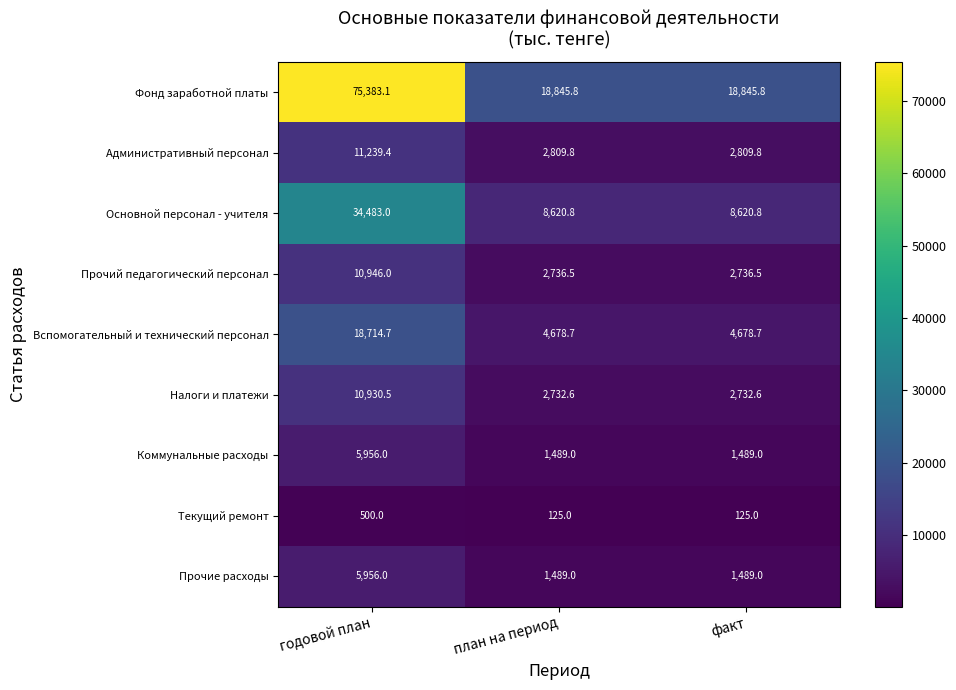

Which series has the widest spread of values?

Фонд заработной платы